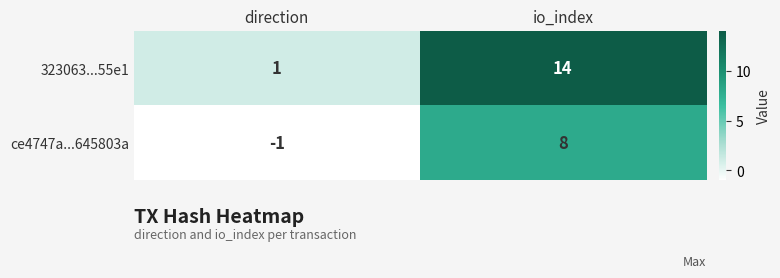

Reading right to left, transcribe all the data shown in this chart.

323063...55e1: io_index=14	direction=1
ce4747a...645803a: io_index=8	direction=-1